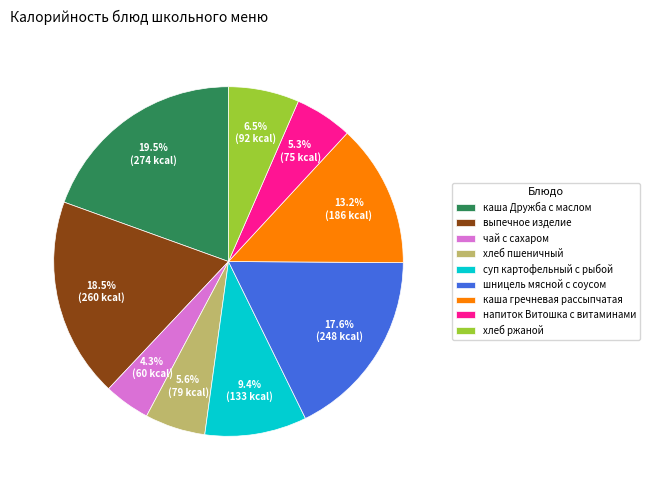

What percentage is the чай с сахаром slice, to the nearest percent?

4%